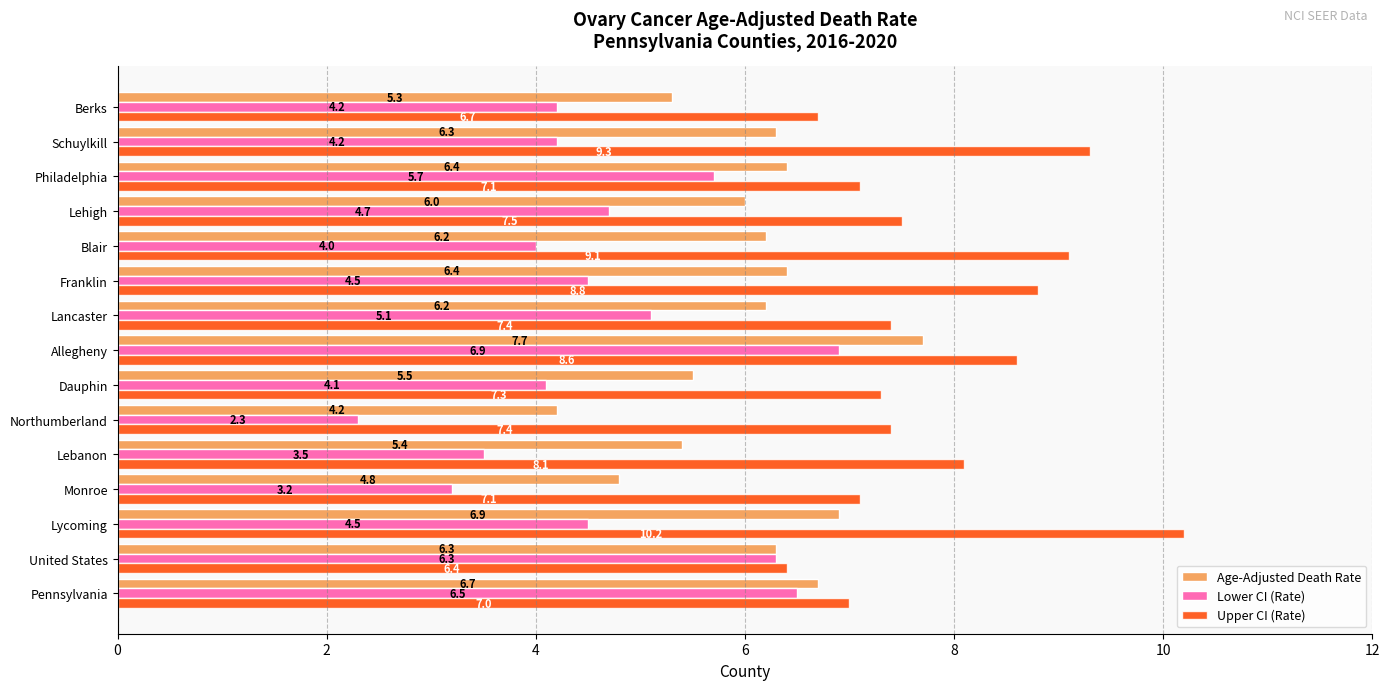

The value of Age-Adjusted Death Rate at Lehigh is 2.6. True or false?

False